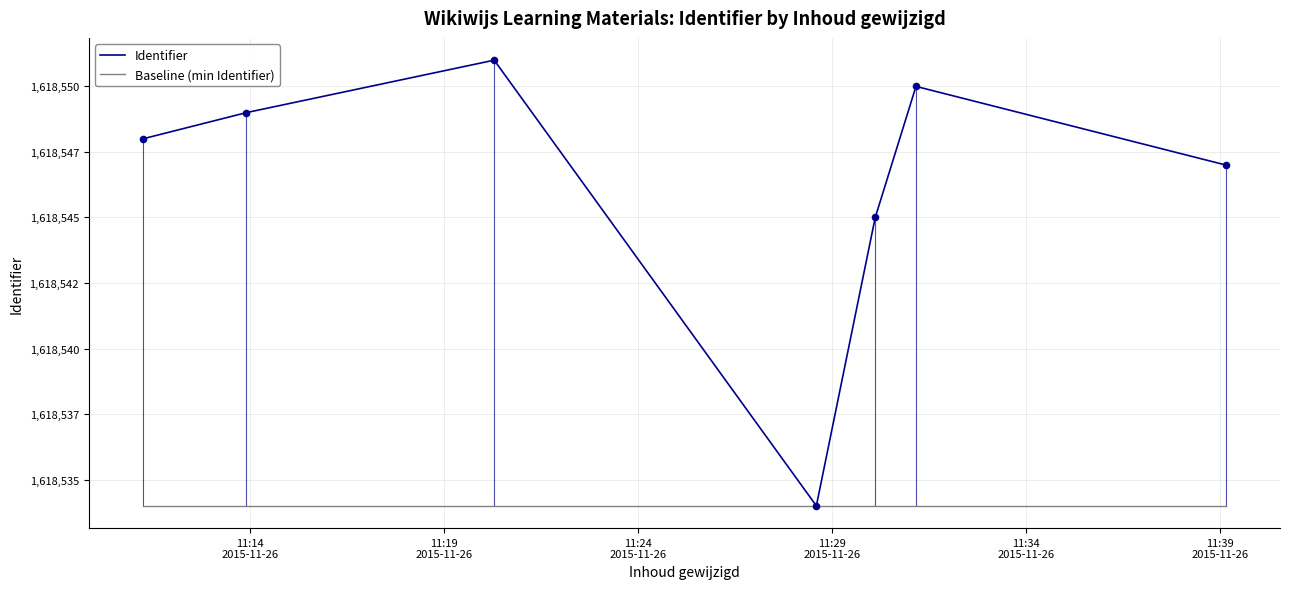

What is the change in value from 2015-11-26 11:28:36 to 2015-11-26 11:31:10?

+16